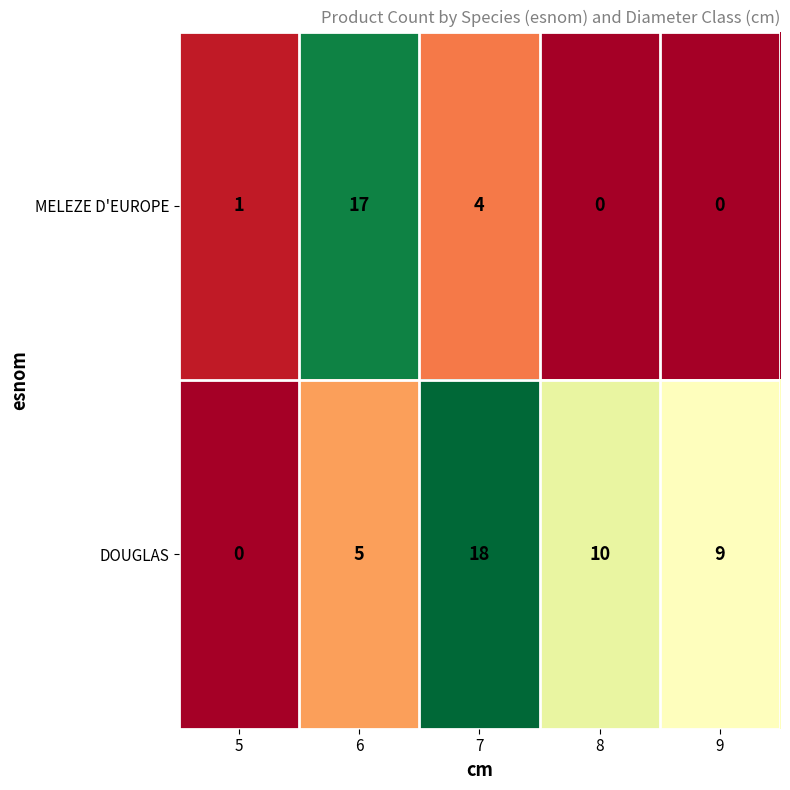

Read the DOUGLAS value at 7, to the nearest 5.

20